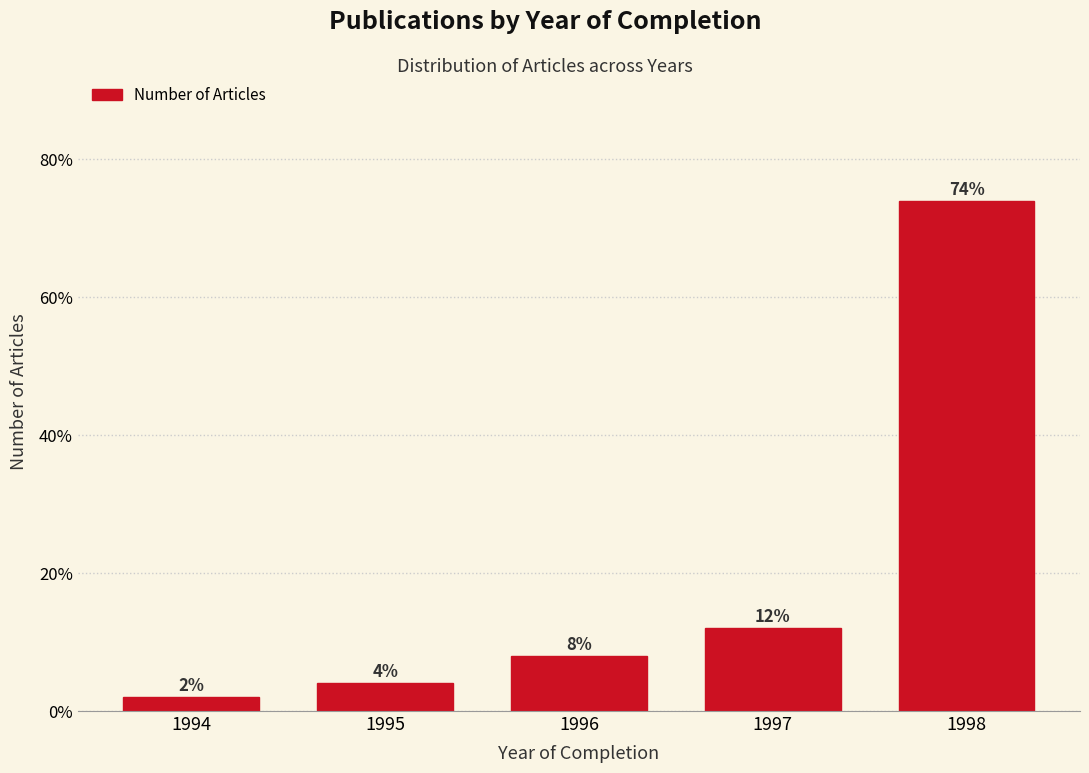

Reading left to right, transcribe all the data shown in this chart.

1994=2	1995=4	1996=8	1997=12	1998=74